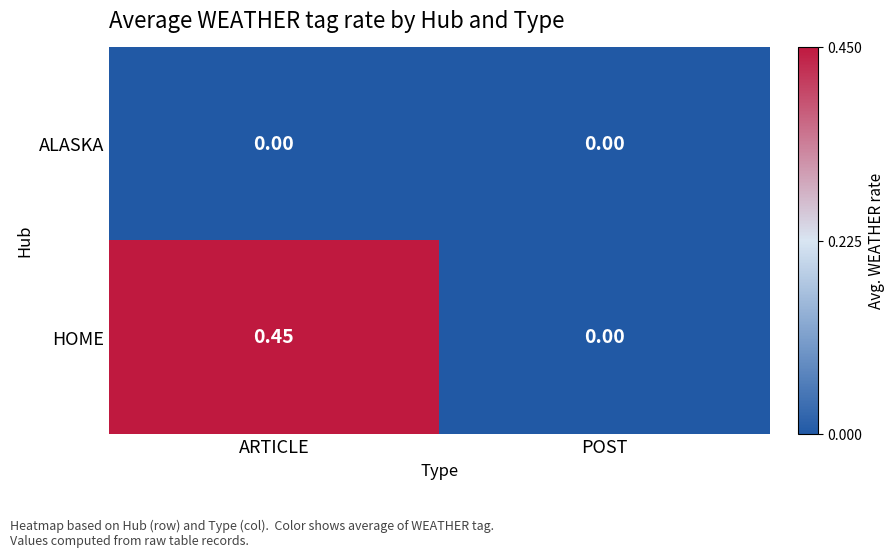

Count the number of categories in the chart.

2